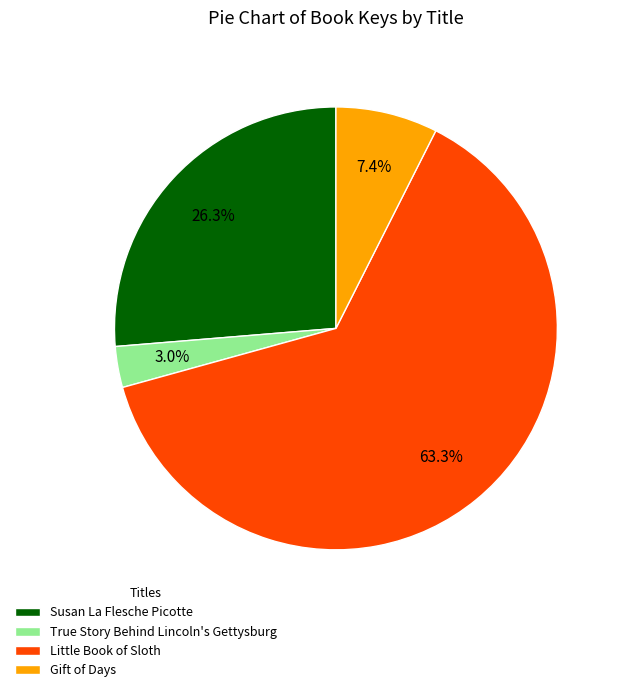

Which category accounts for the majority?

Little Book of Sloth